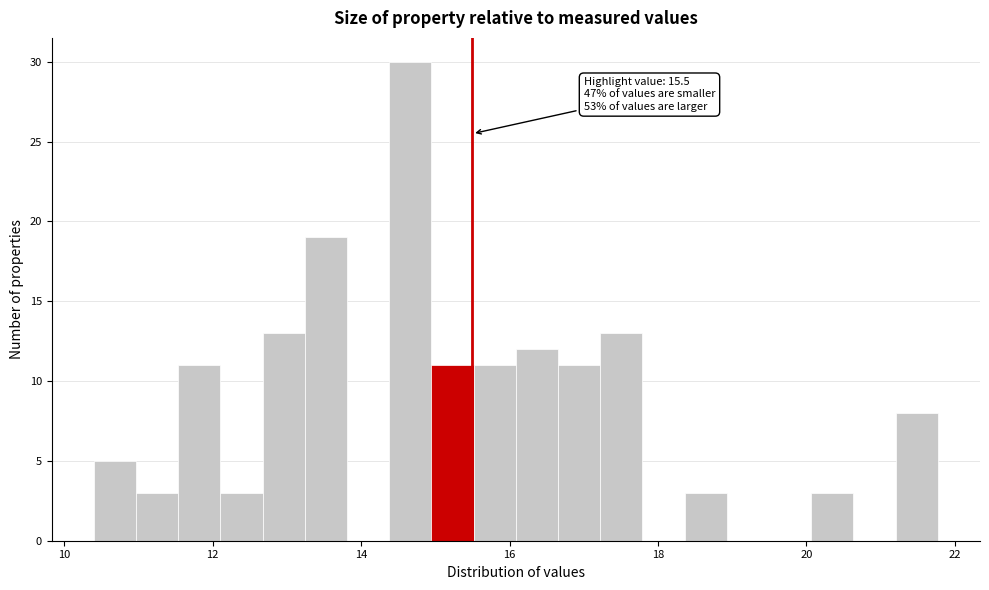

Around what value on the x-axis is the tallest bar? Give the approximate position of its centre, as read against the axis.

14.6